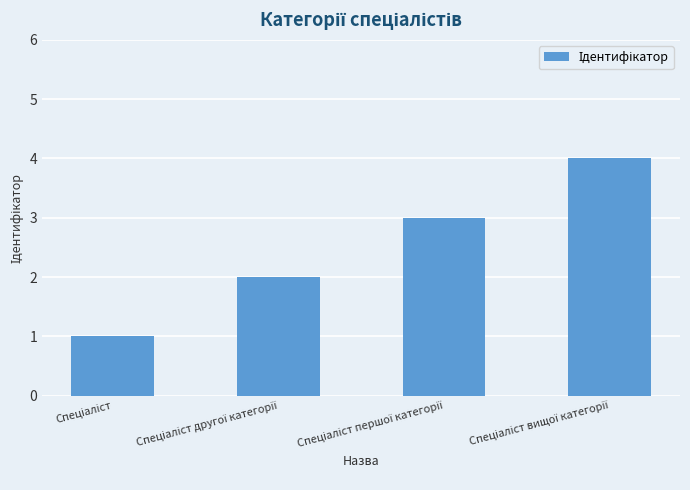

What is the greatest value displayed?

4